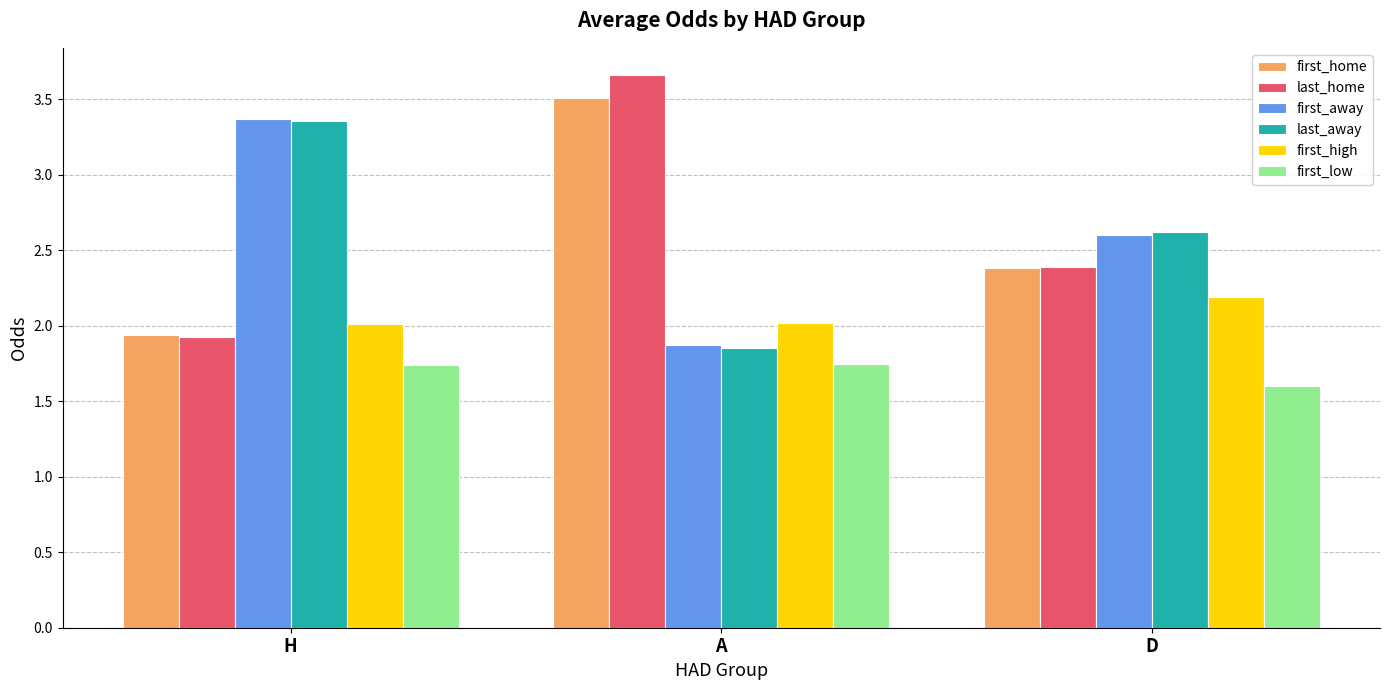

How many categories are shown in the chart?

3